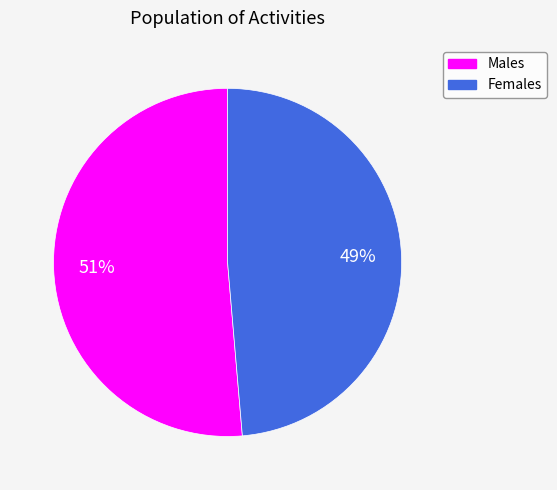

Does any single category account for the majority?

Yes